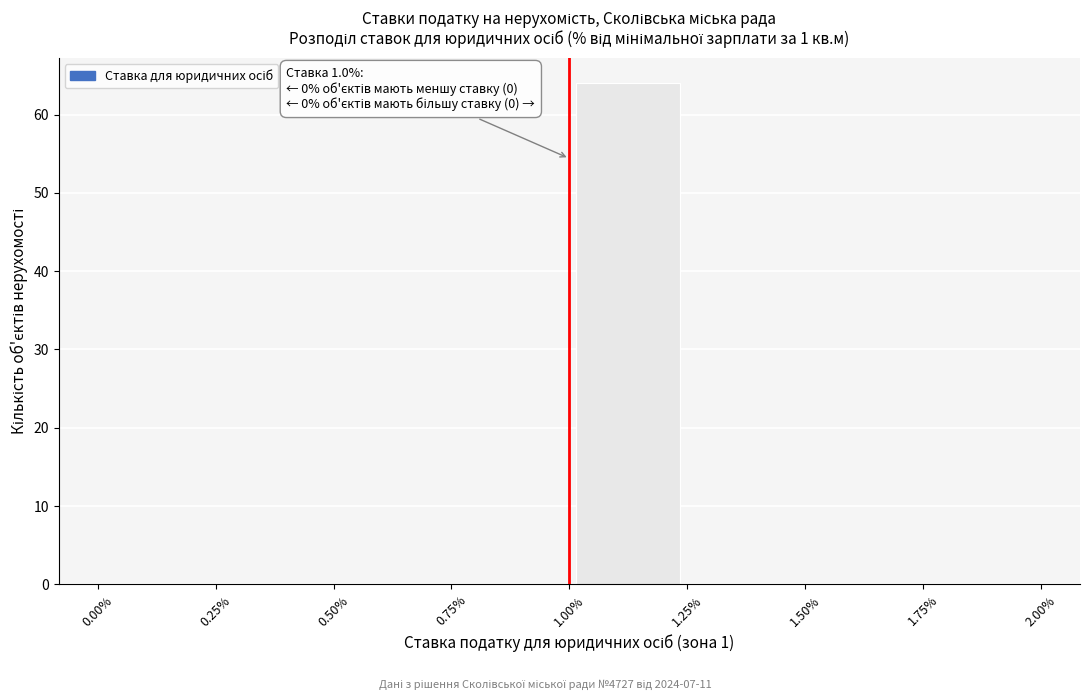

Over which range of the x-axis is the bar tallest?

1.00% to 1.25%